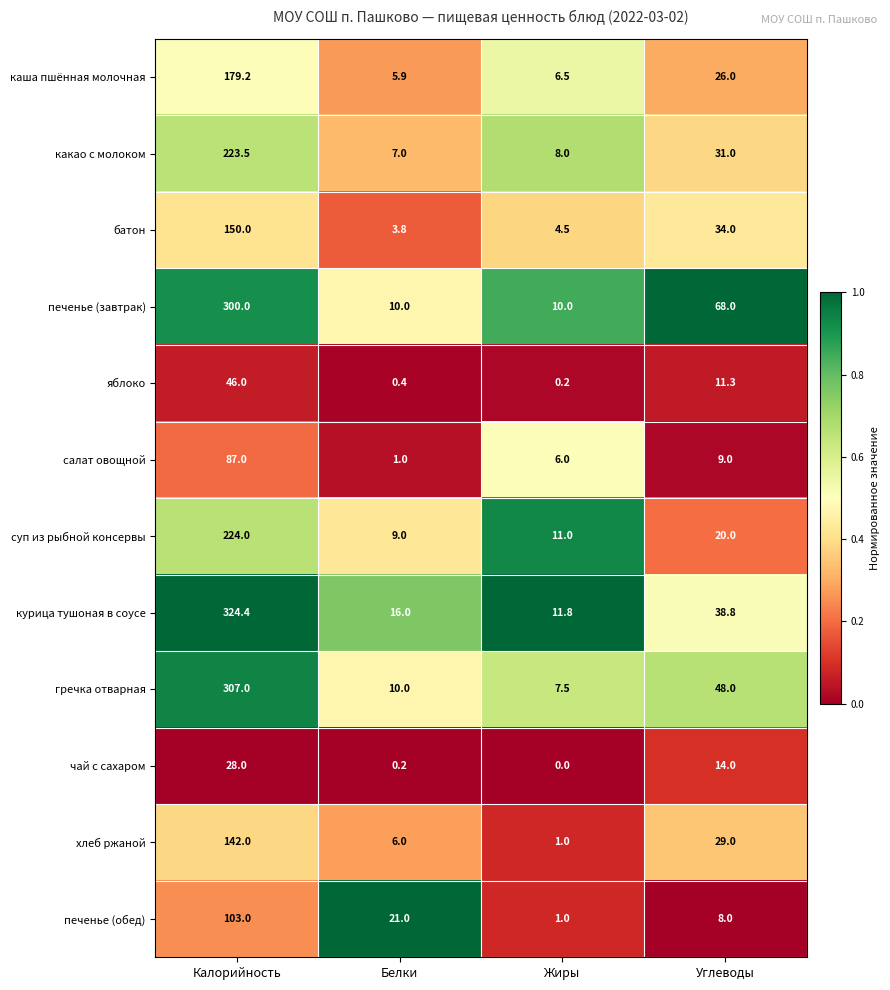

What is the total value across all series at Белки?

90.3